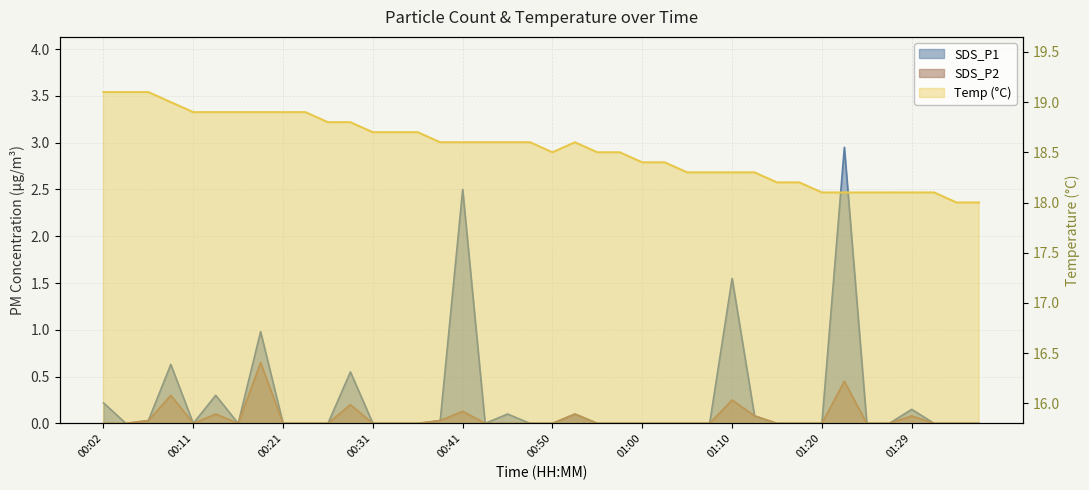

How many interior local valleys does the SDS_P1 series have?

4